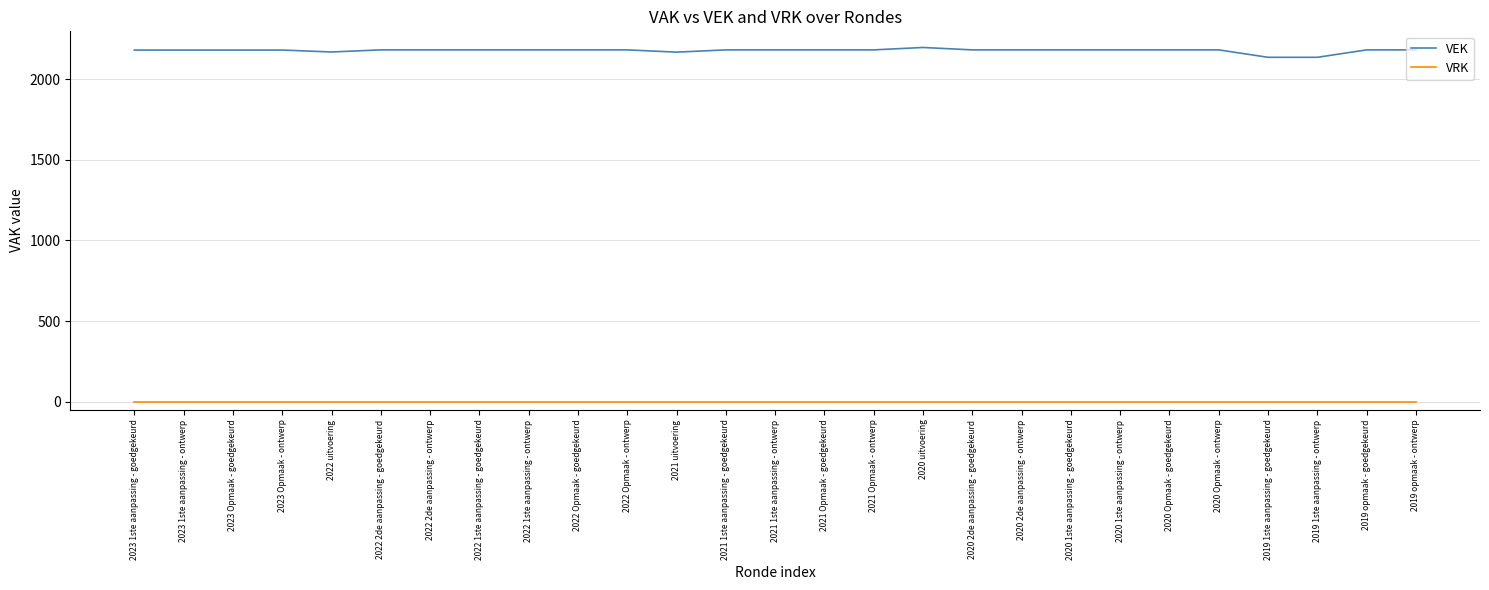

How many distinct data groups are displayed?

2